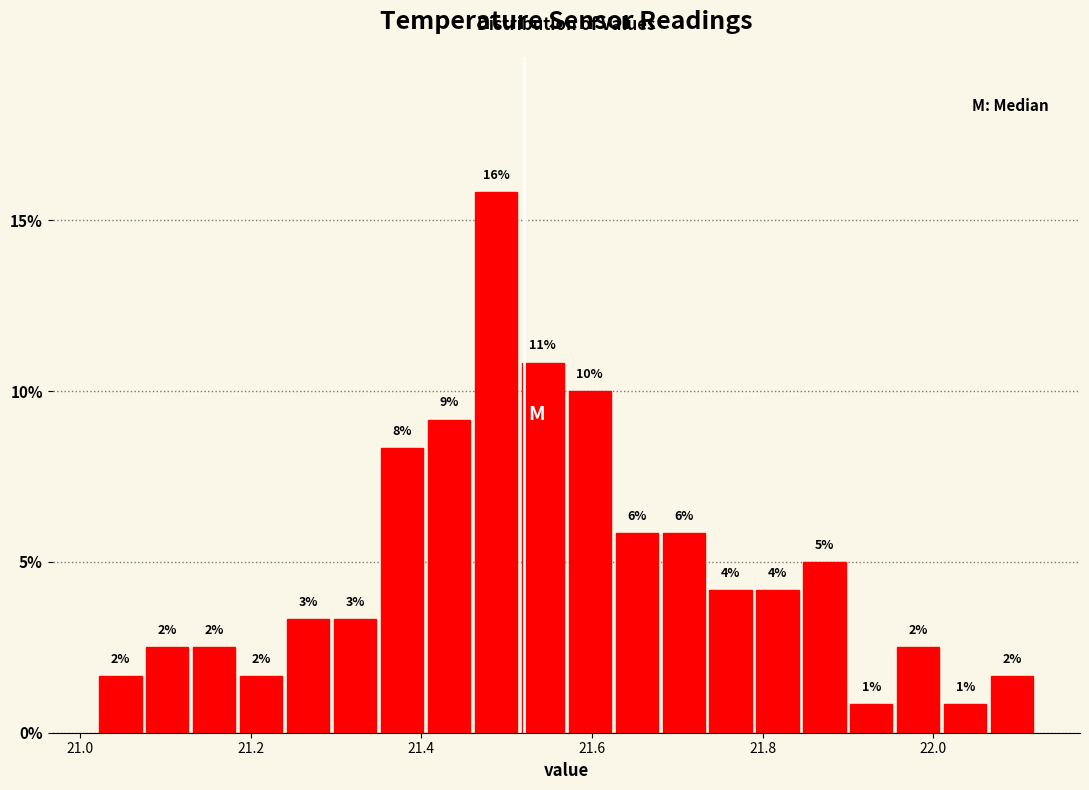

Around what value on the x-axis is the tallest bar? Give the approximate position of its centre, as read against the axis.

21.48